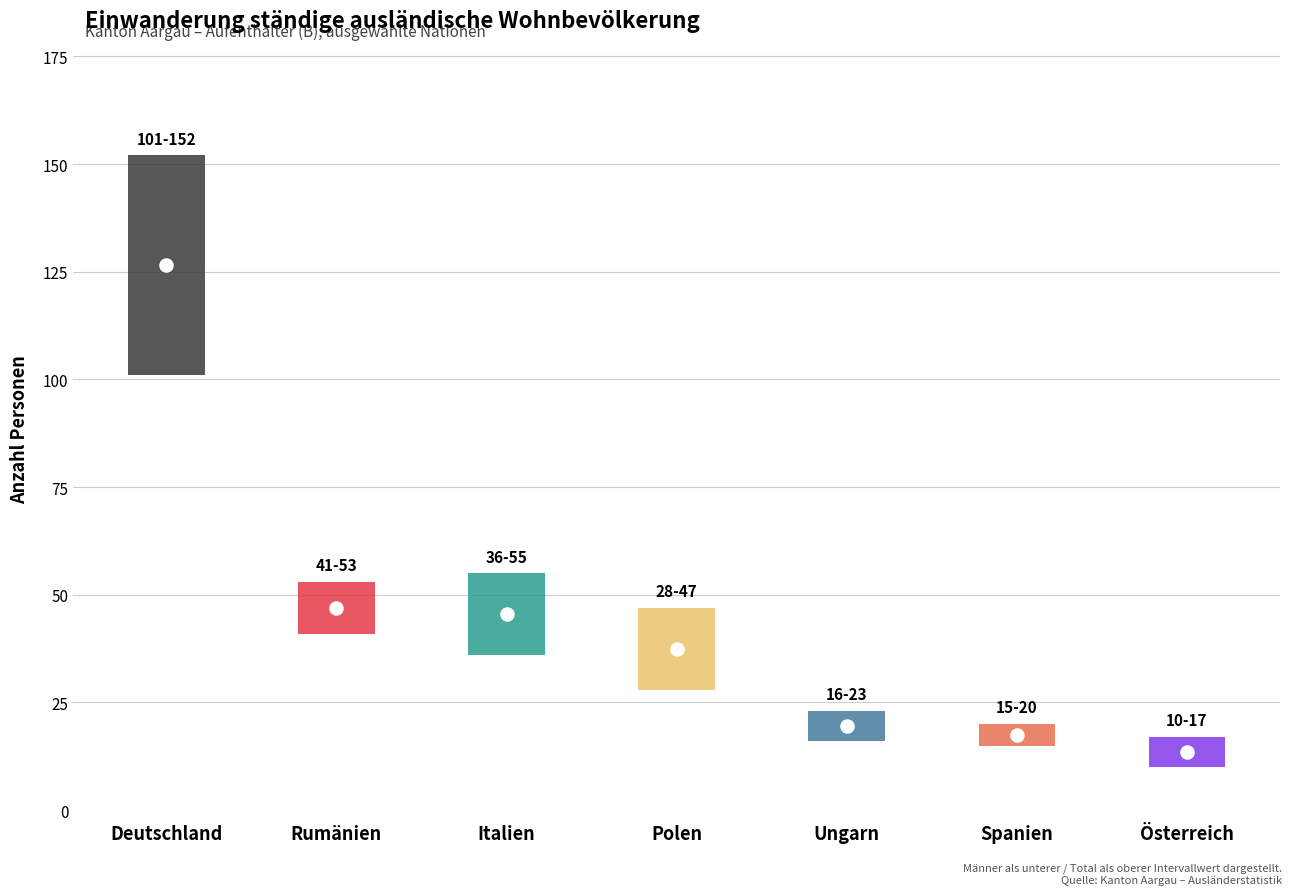

At which category is the sum across all series the highest?

Deutschland